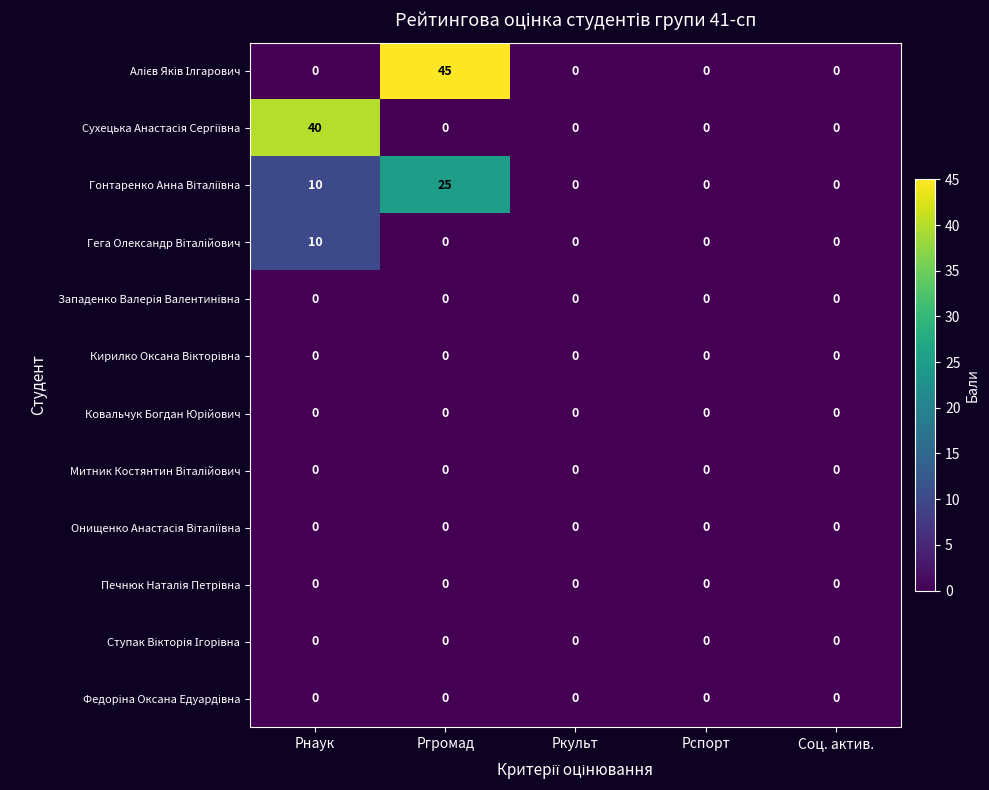

At which category is the sum across all series the highest?

Ргромад